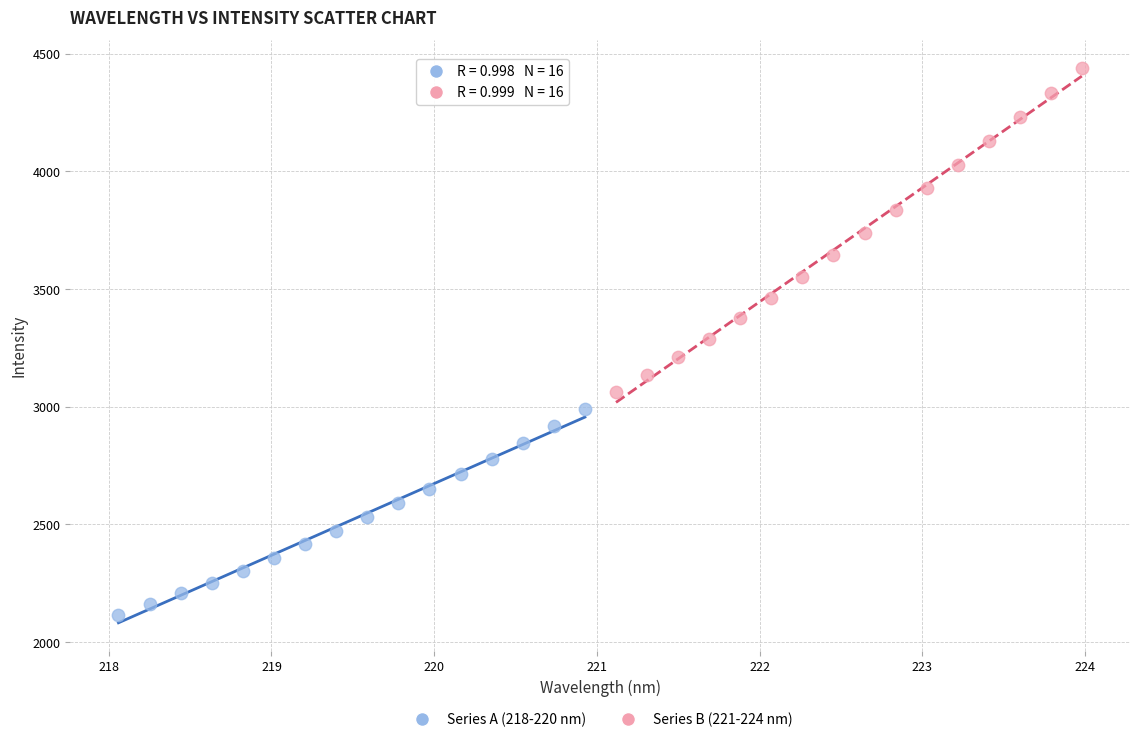

Which series contains the highest Y value?

Series B (221-224 nm)